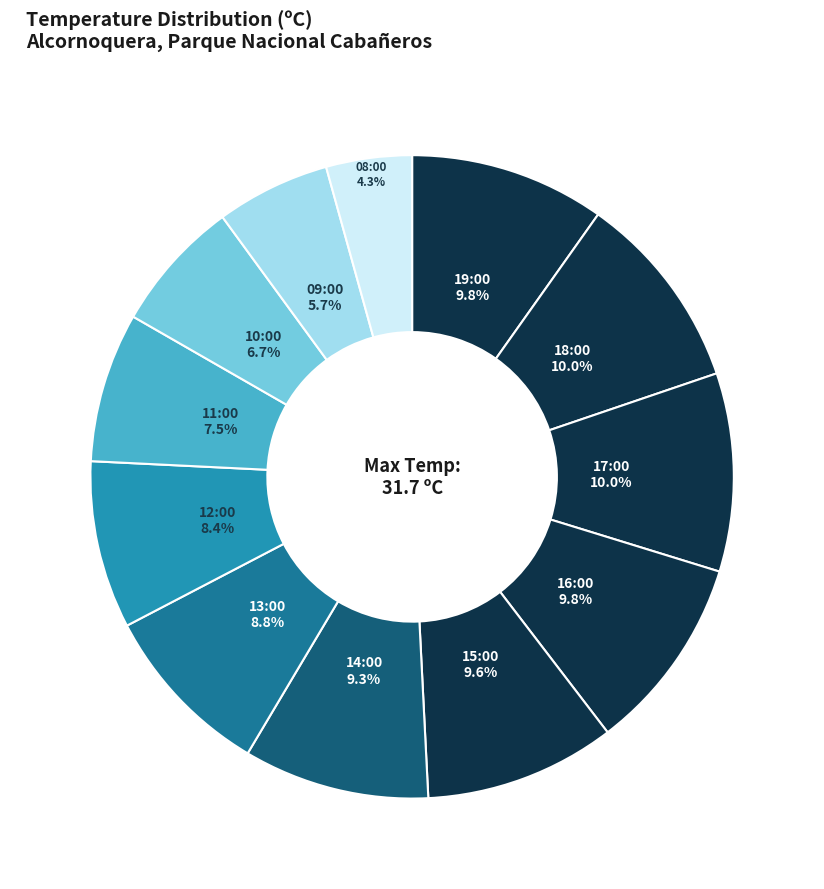

How many segments does this pie chart have?

12